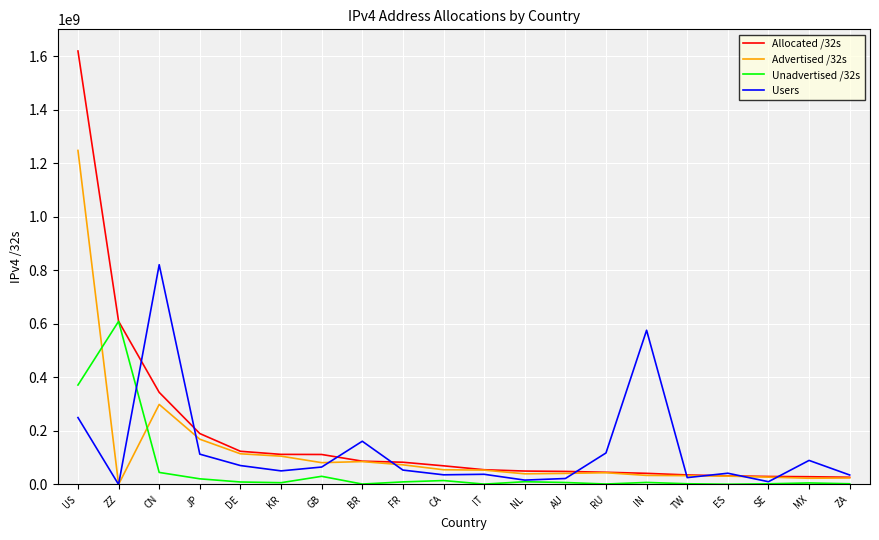

True or false: Advertised /32s has a value of 53734144 at IT.

True